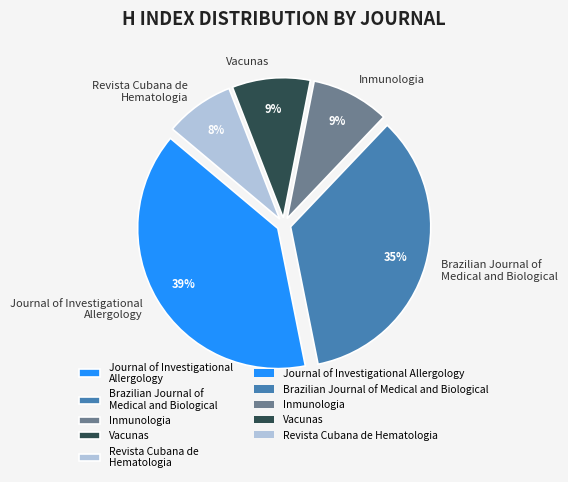

To the nearest percent, what percentage of the pie is Vacunas?

9%